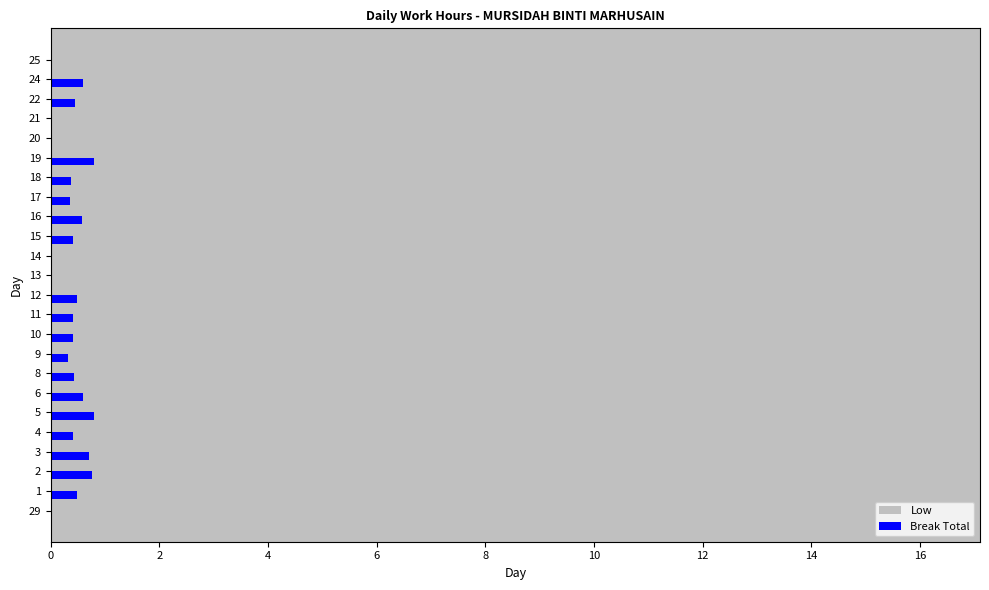

What is the approximate value of Low at 4?

14.0